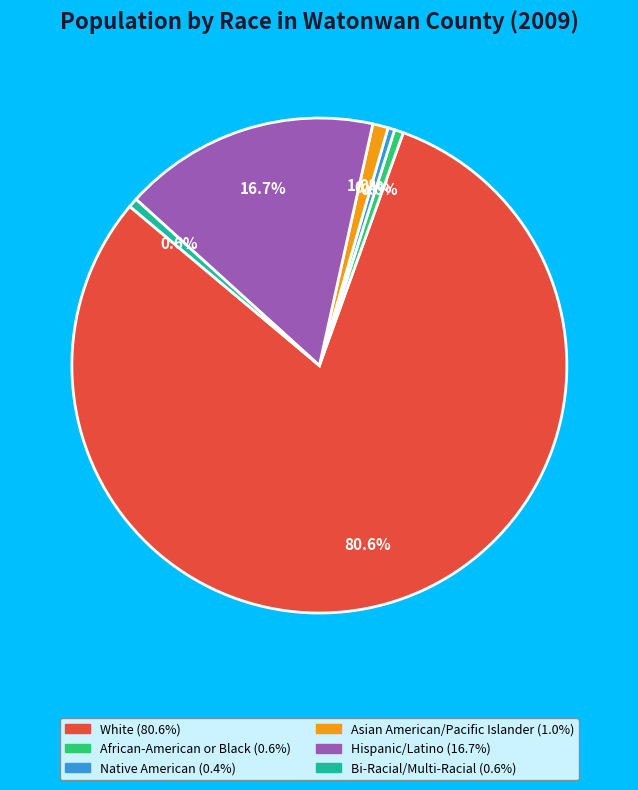

To the nearest percent, what is the difference between the largest and smallest slice percentages?

80%